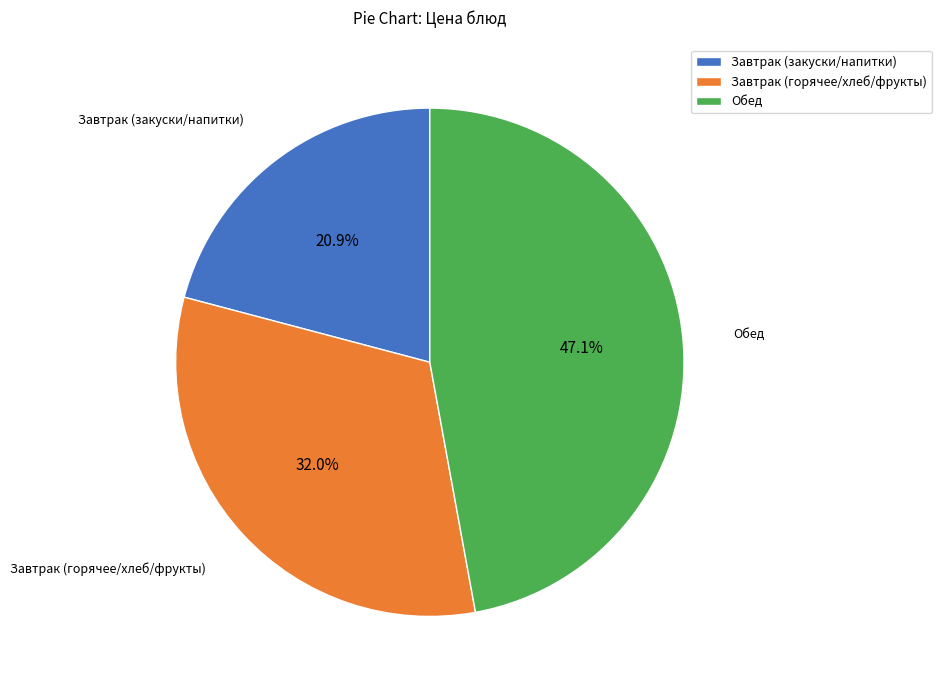

Between Обед and Завтрак (горячее/хлеб/фрукты), which is larger?

Обед